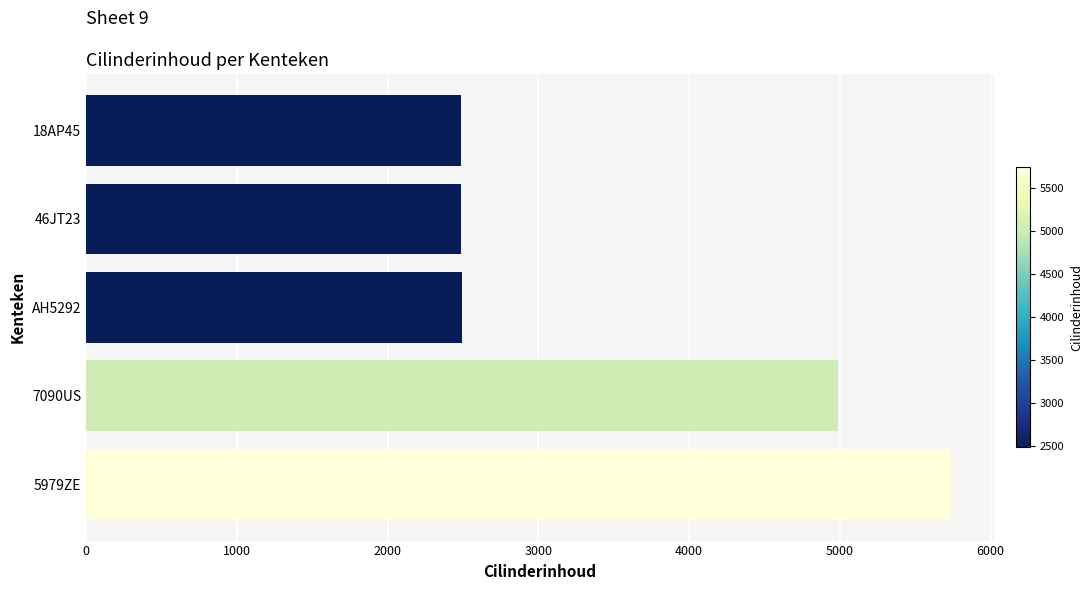

What is the greatest value displayed?

5735